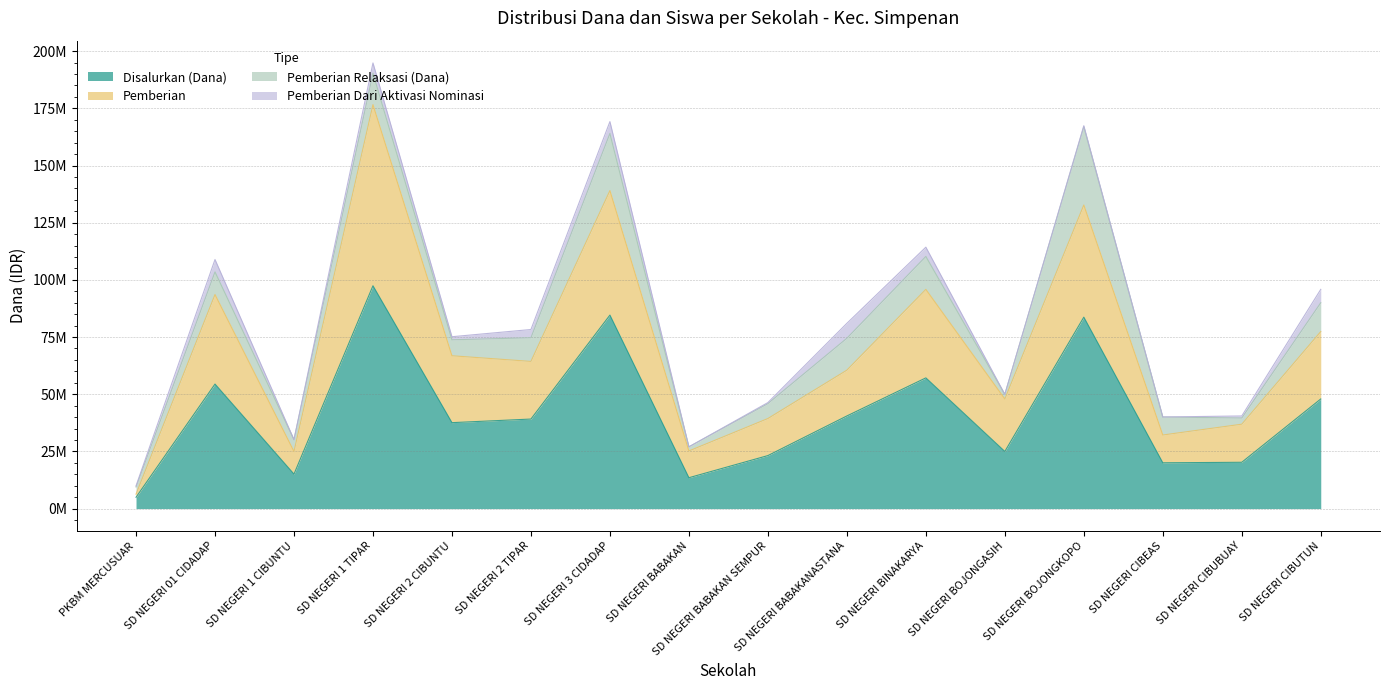

What is the label of the 11th point from the left?

SD NEGERI BINAKARYA